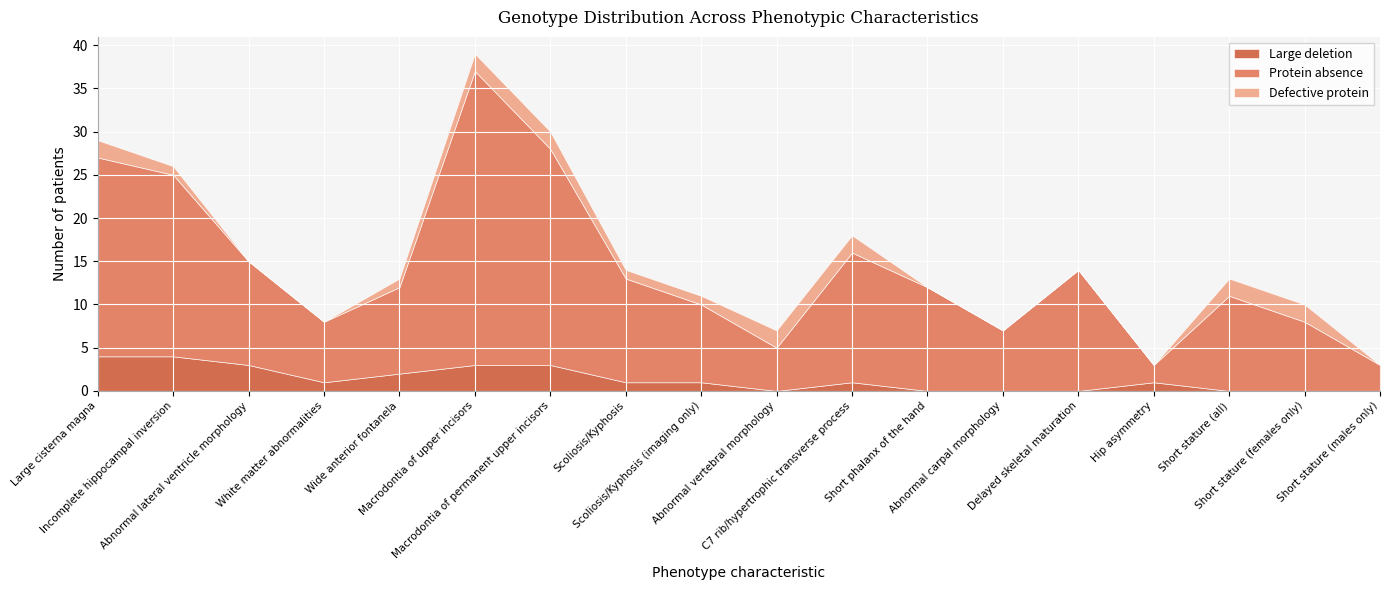

At which label is Protein absence closest to 18?

Incomplete hippocampal inversion